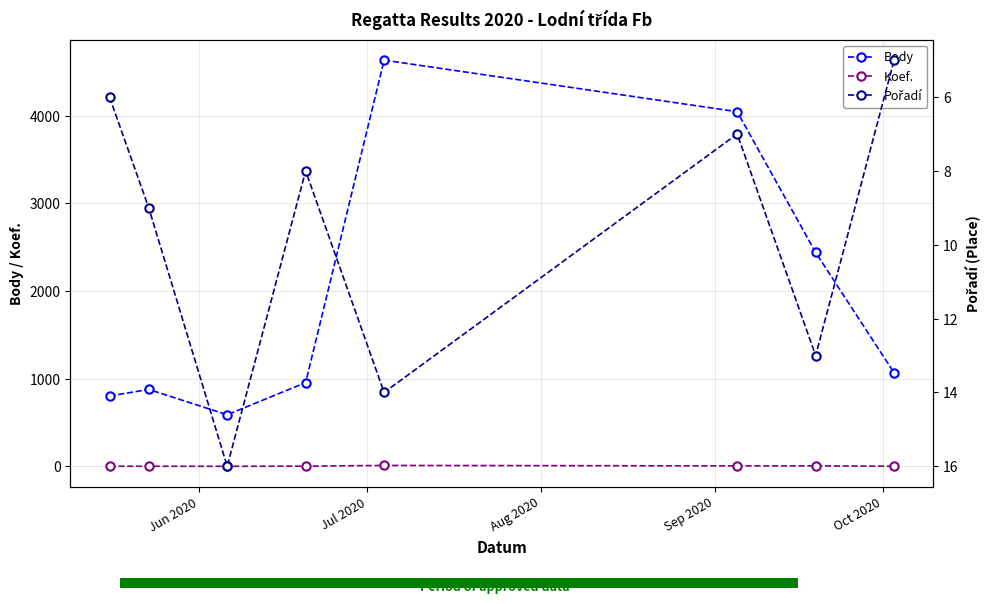

Reading left to right, extract all data points from this chart.

Body: 804	879	590	957	4635	4047	2441	1069
Koef.: 2	3	2	4	12	7	7	3
Pořadí: 6	9	16	8	14	7	13	5